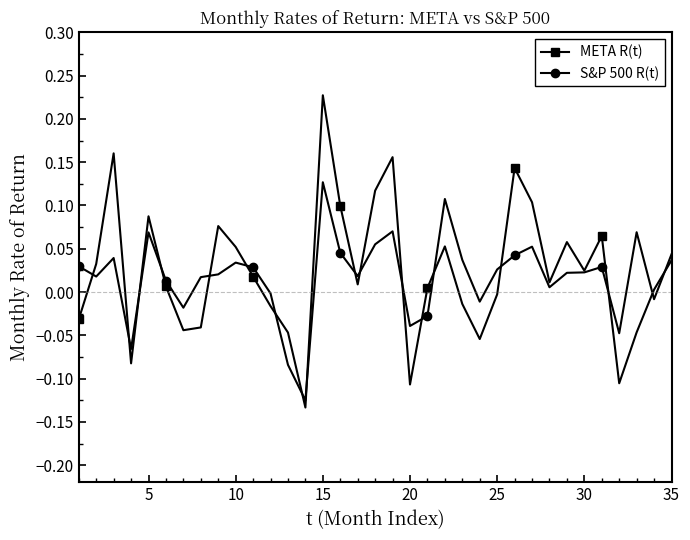

True or false: S&P 500 R(t) has more than 2 points higher than both neighbors.

True